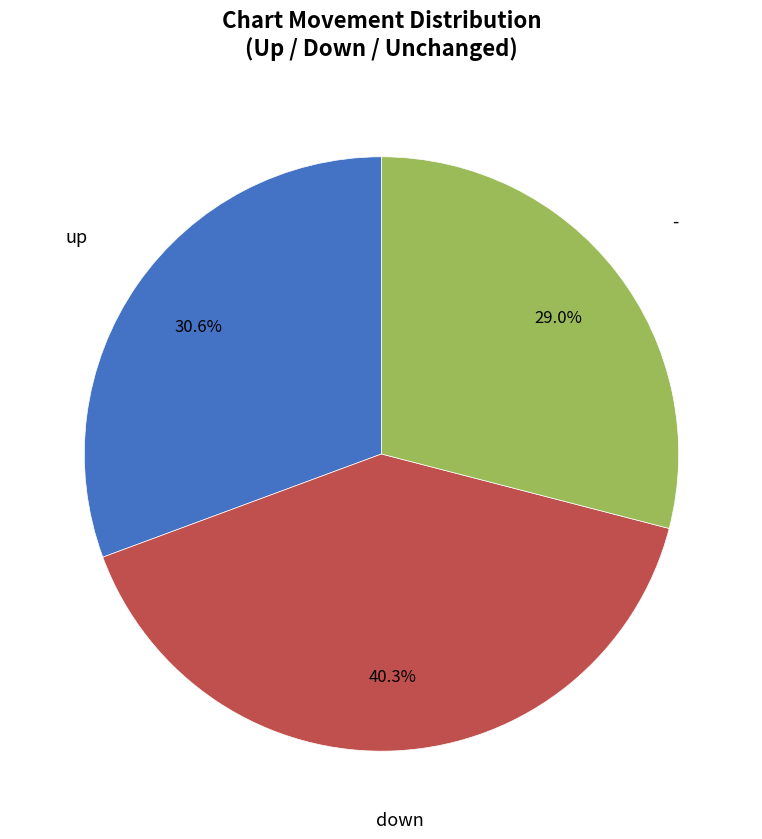

Is there a majority slice in this chart?

No